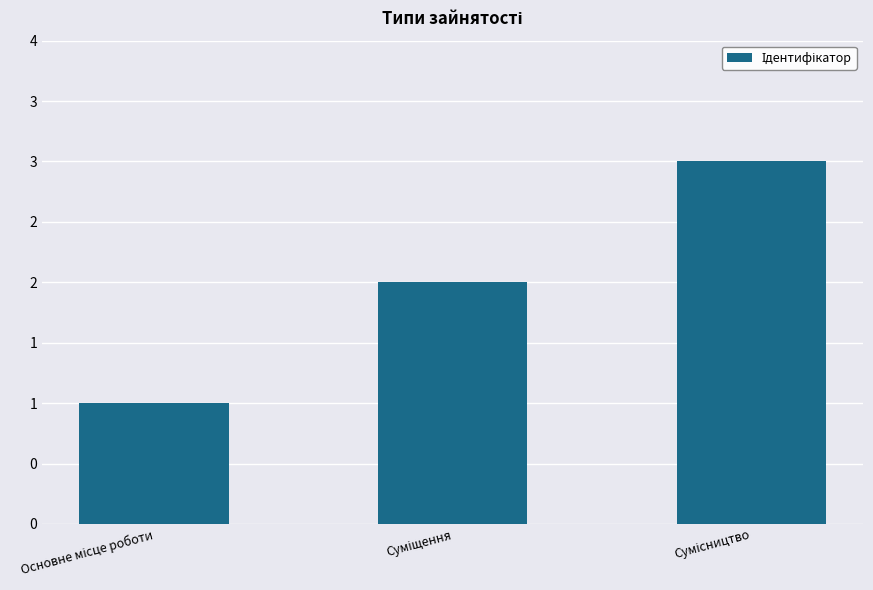

What is the sum of all values?

6